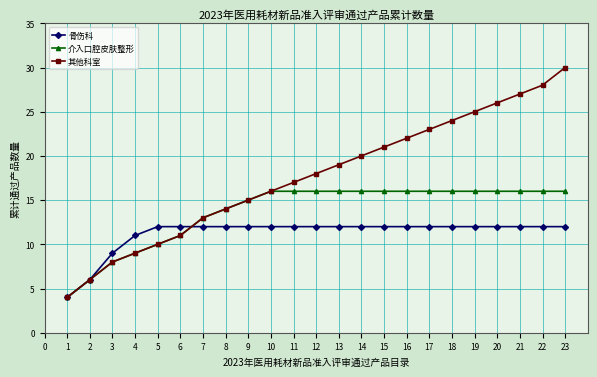

Reading right to left, what are all the values shown in this chart?

骨伤科: 12	12	12	12	12	12	12	12	12	12	12	12	12	12	12	12	12	12	12	11	9	6	4
介入口腔皮肤整形: 16	16	16	16	16	16	16	16	16	16	16	16	16	16	15	14	13	11	10	9	8	6	4
其他科室: 30	28	27	26	25	24	23	22	21	20	19	18	17	16	15	14	13	11	10	9	8	6	4